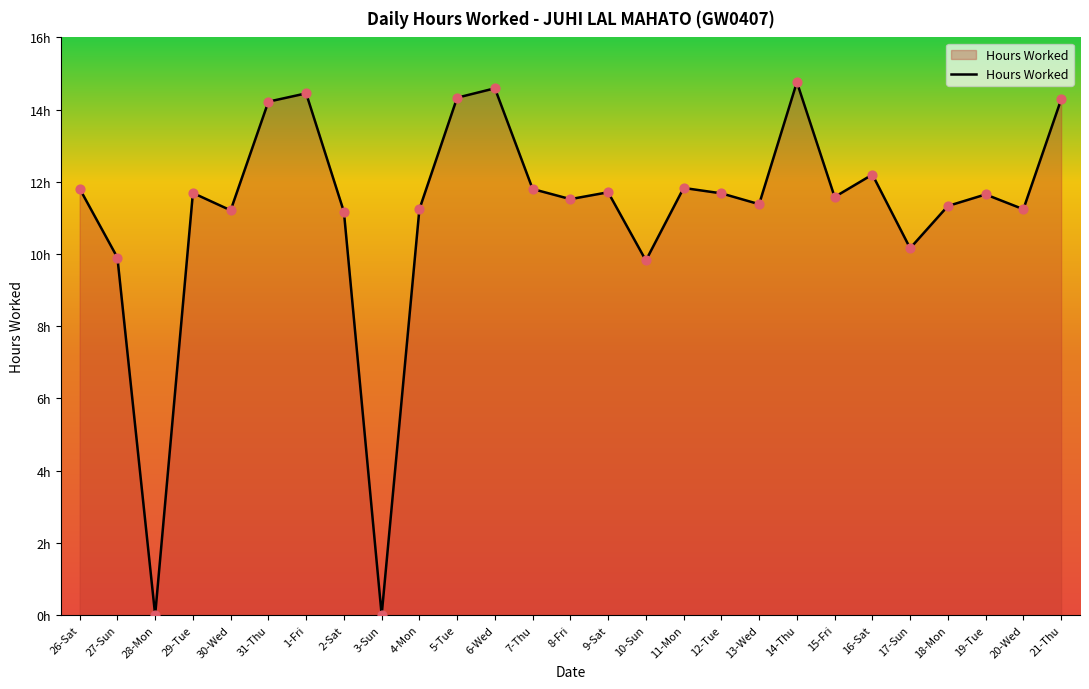

What is the change in value from 9-Sat to 18-Mon?

-0.4